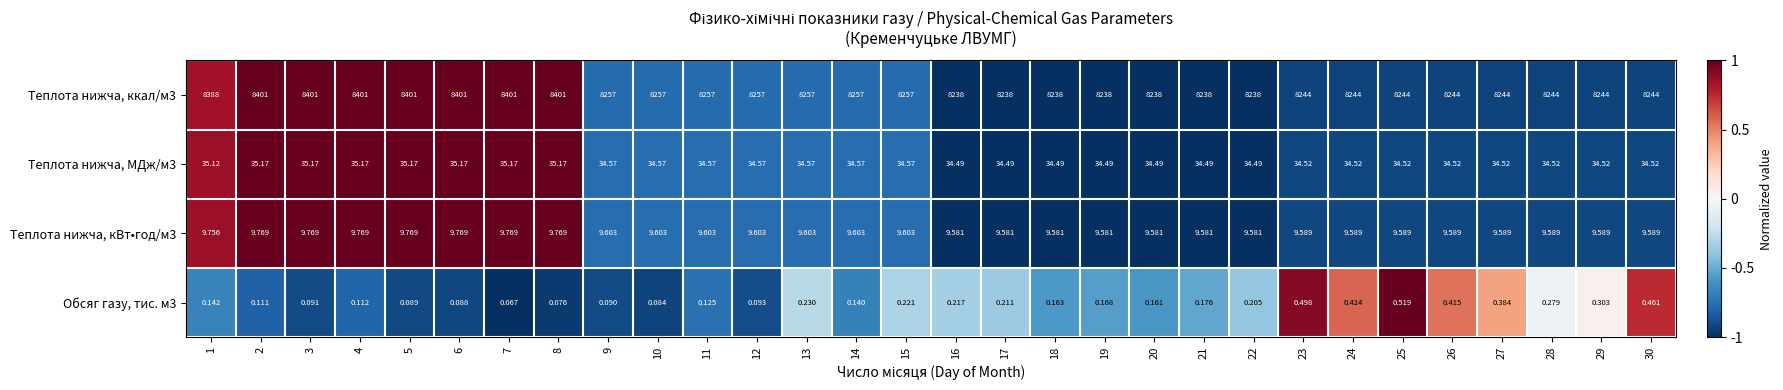

Is the value of Теплота нижча, ккал/м3 at 16 greater than the value of Теплота нижча, кВт•год/м3 at 16?

Yes